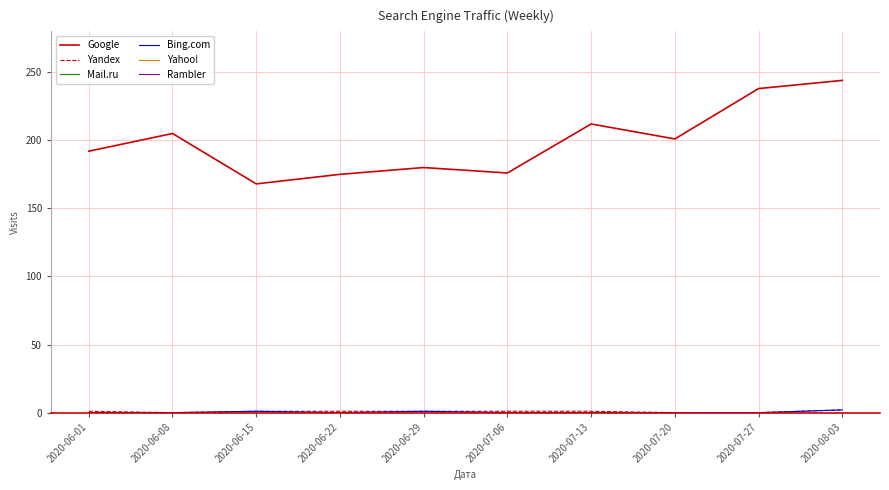

Does the chart have visible grid lines?

Yes